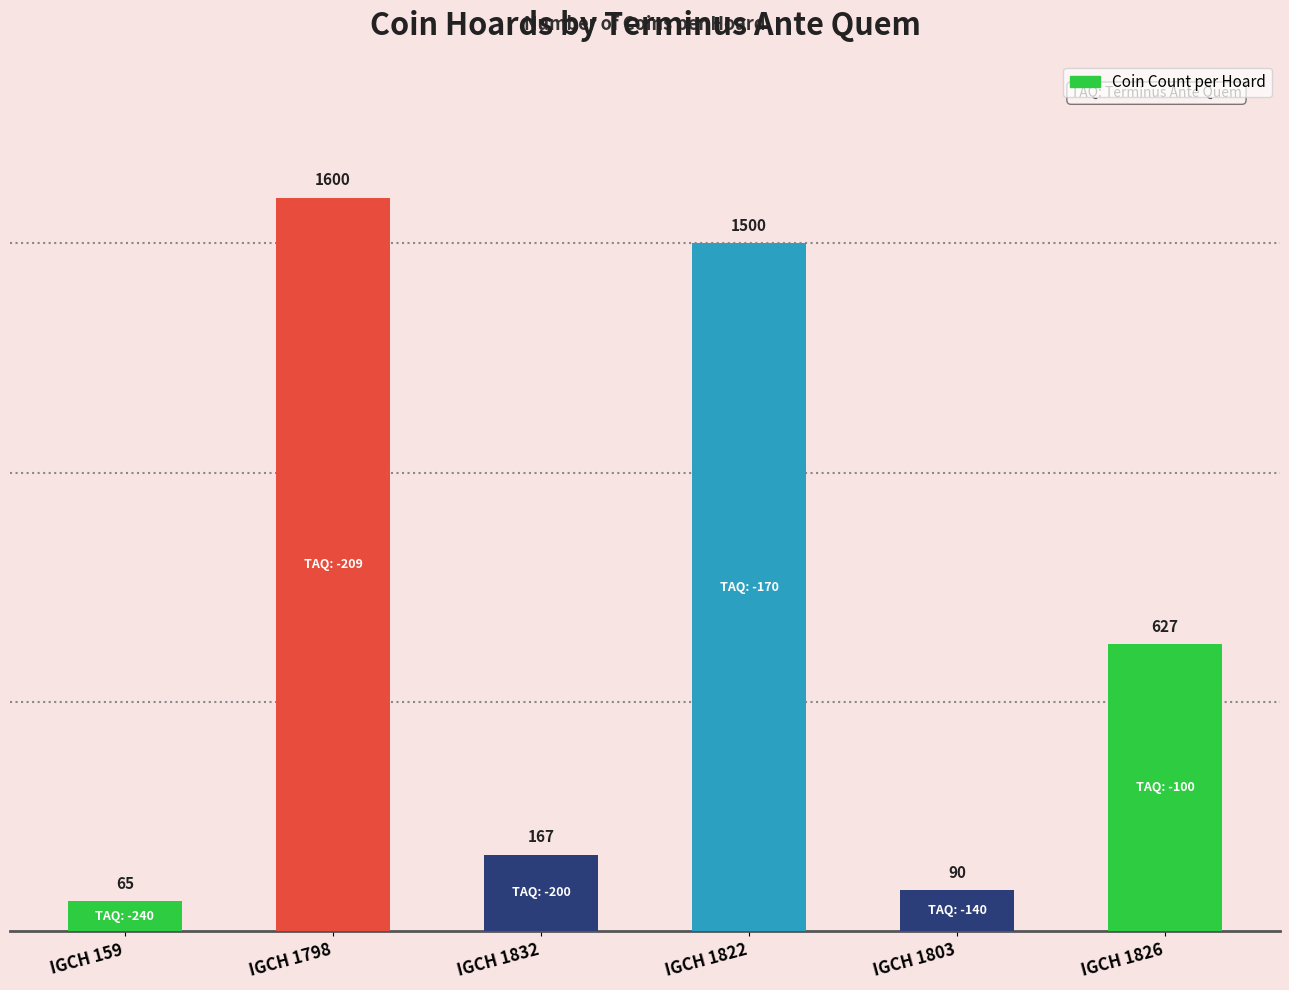

List the labels in order of value, smallest first.

IGCH 159, IGCH 1803, IGCH 1832, IGCH 1826, IGCH 1822, IGCH 1798